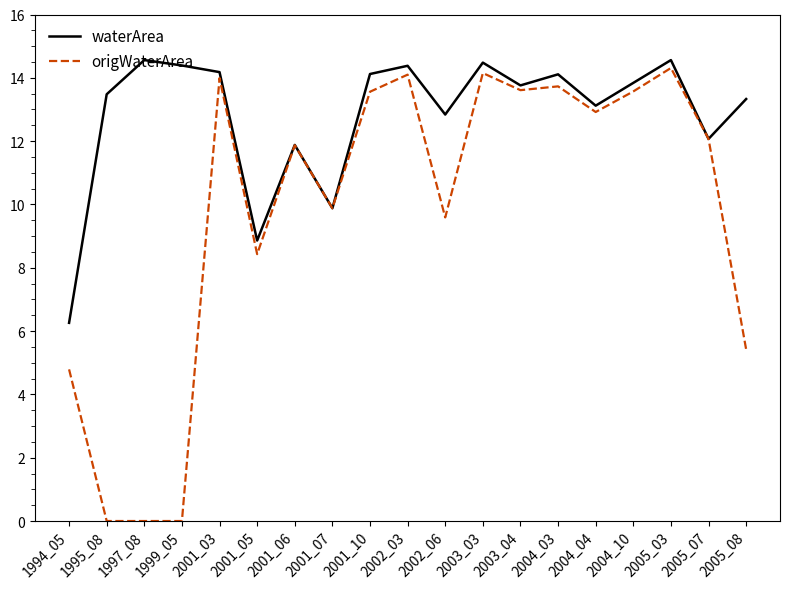

Is it true that waterArea equals 14.2 at 2001_03?

True